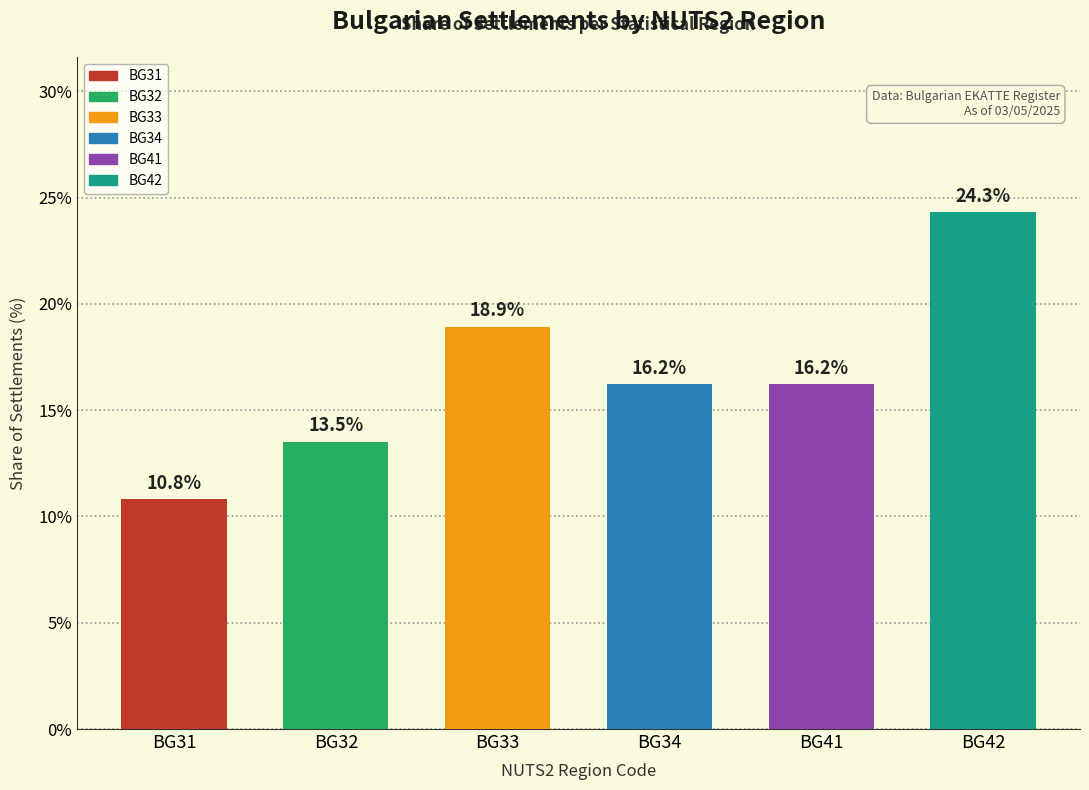

Are the bars grouped side by side (vs. stacked)?

No